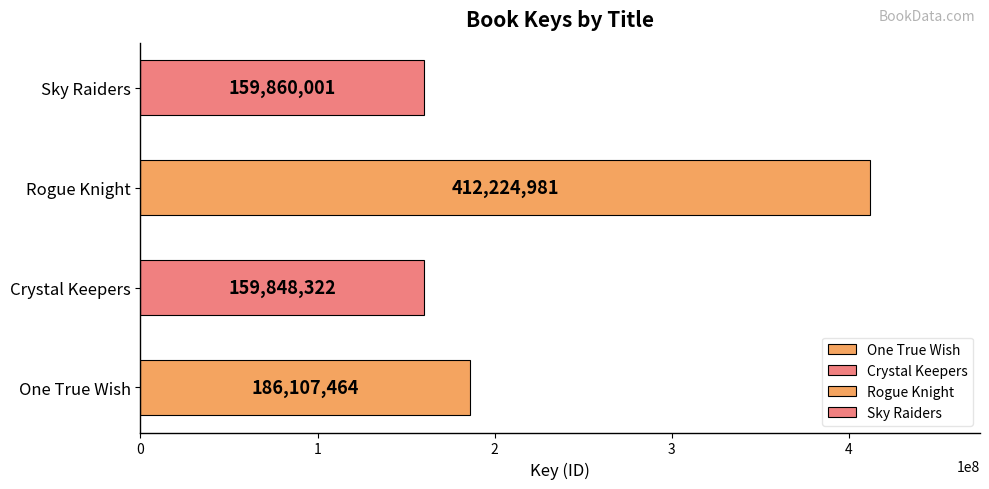

What is the maximum value shown in the chart?

412224981